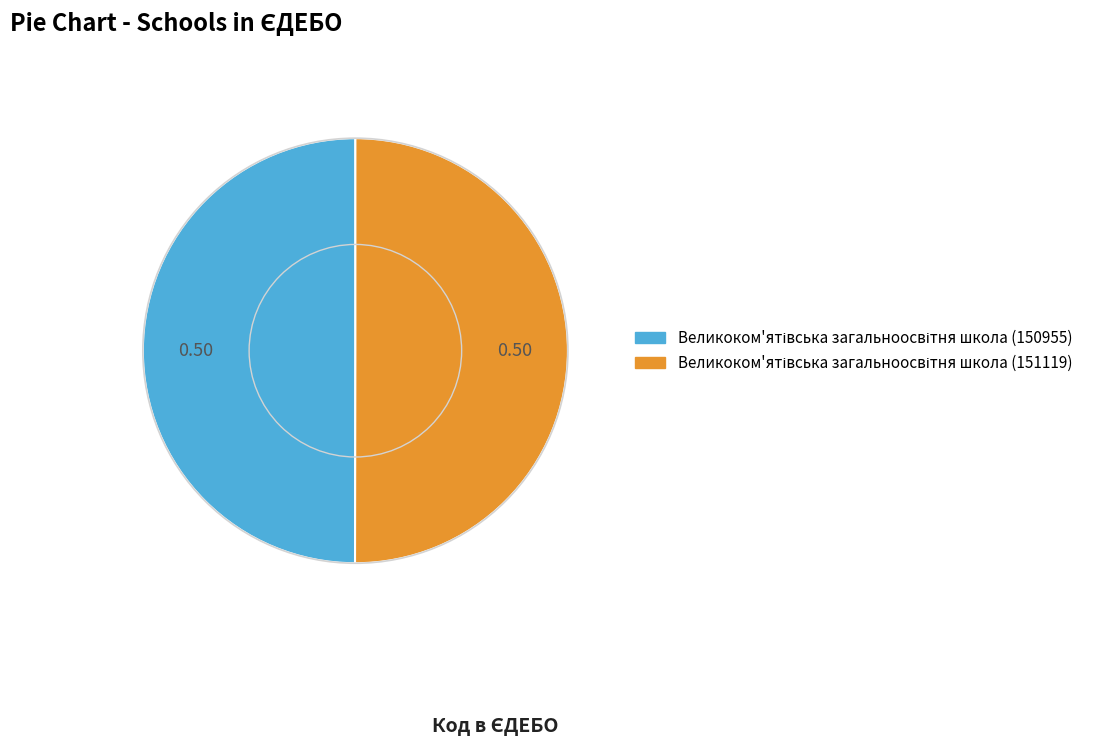

Count the number of slices in the pie.

2